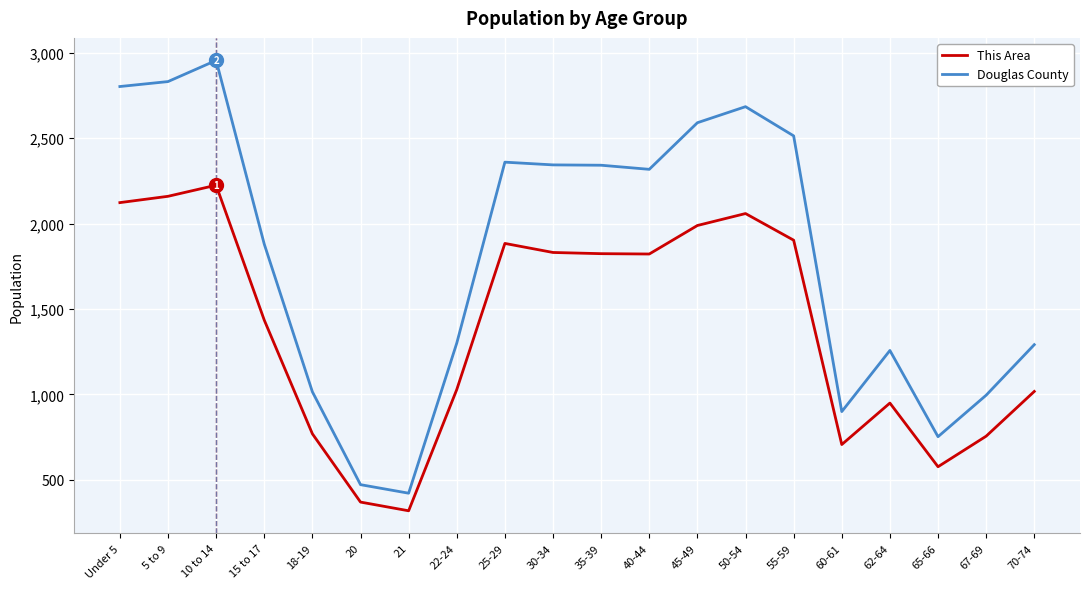

Rank the series by their average value, from lowest to highest.

This Area, Douglas County